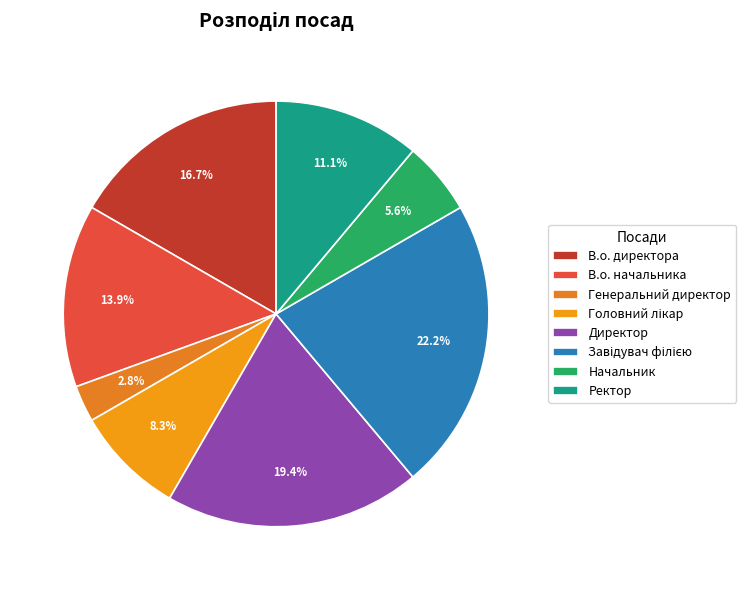

Count the number of slices in the pie.

8